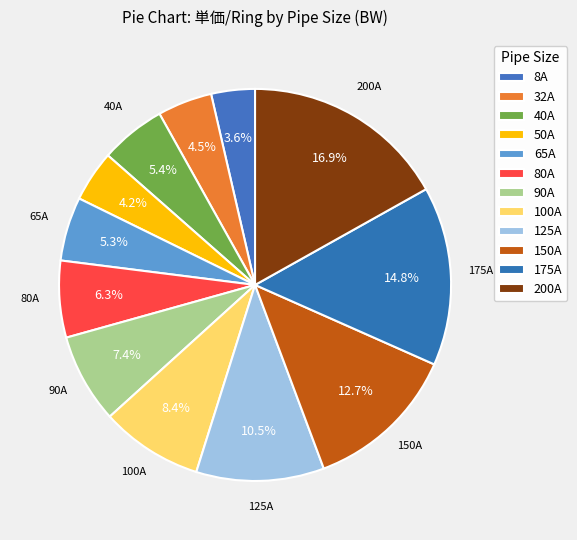

To the nearest percent, what portion does 100A represent?

8%